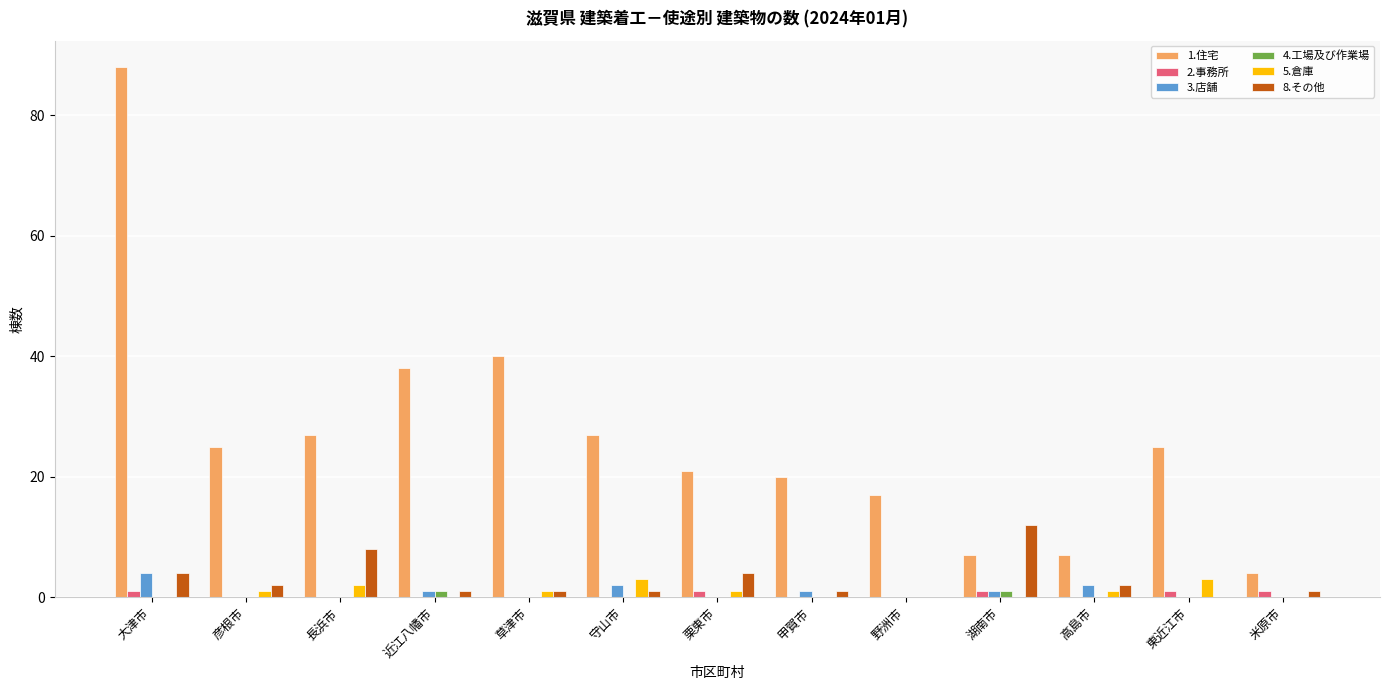

Which series has the largest total across all categories?

1.住宅